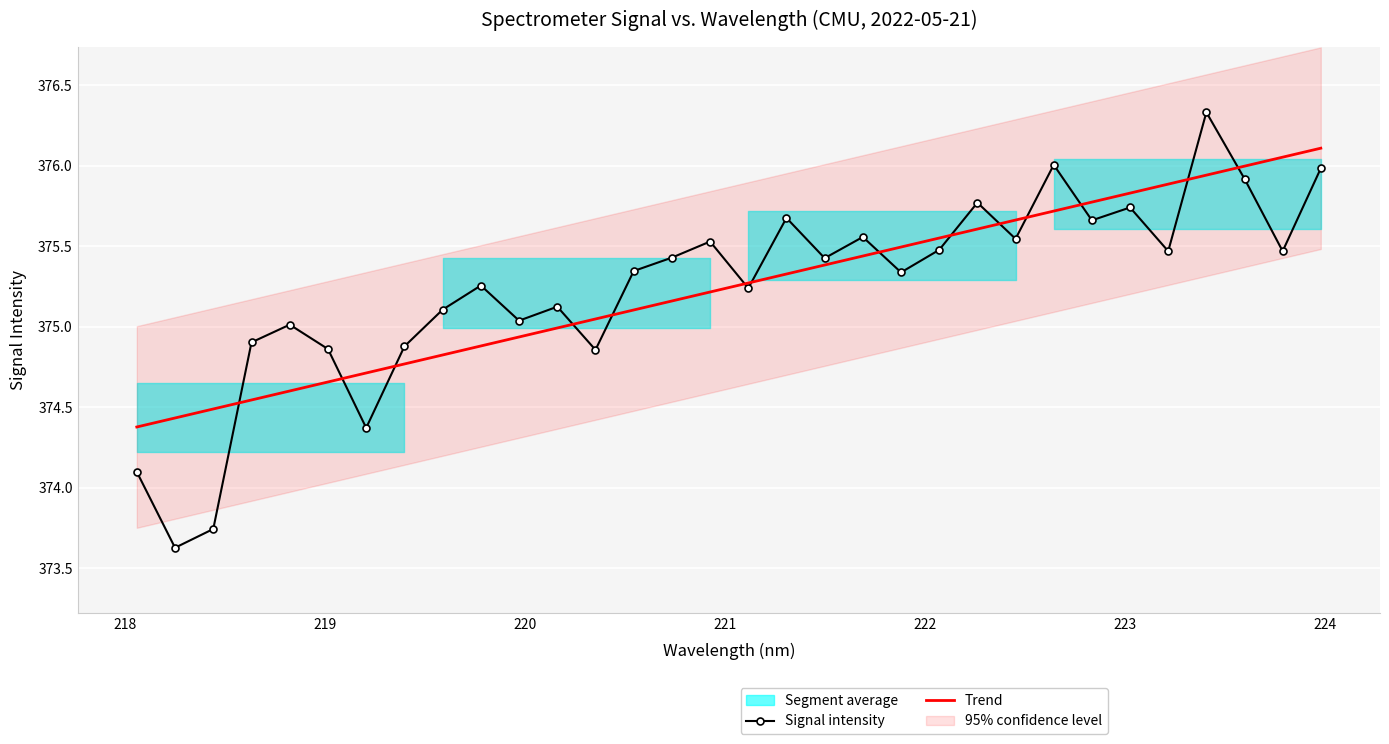

What is the lowest value of the Trend series?

374.4